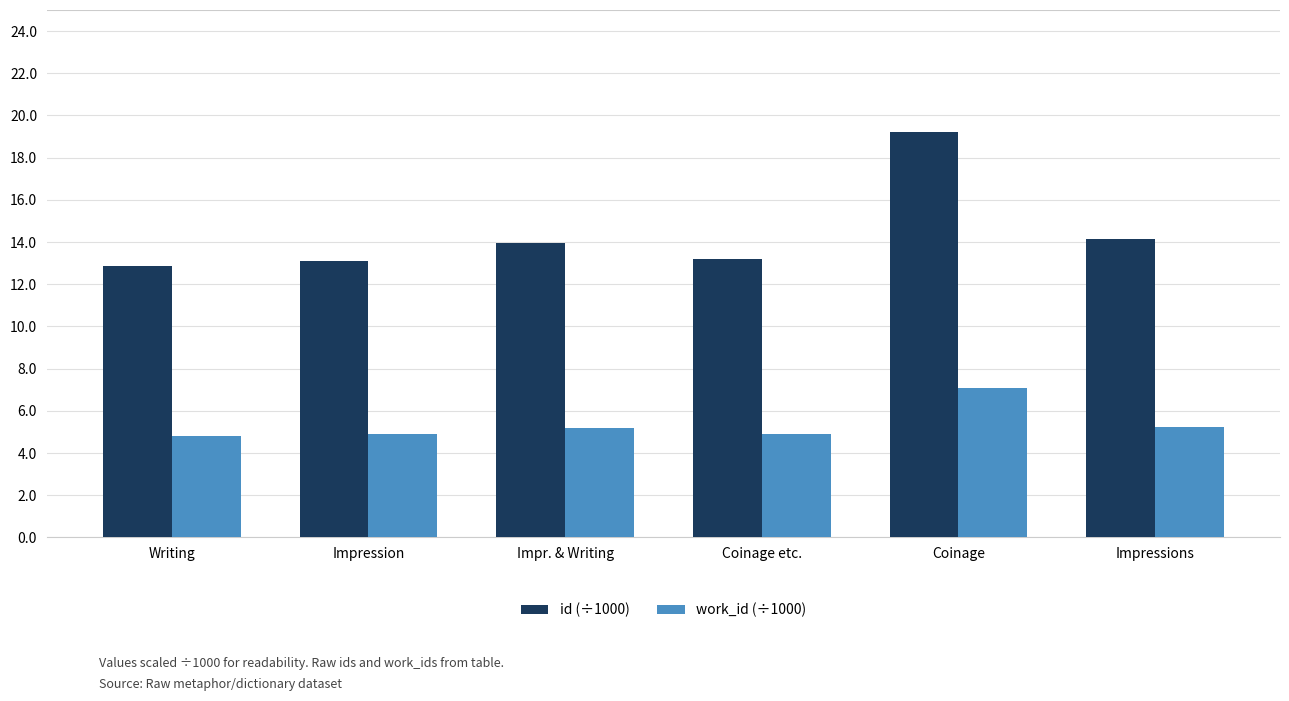

How many values in the id (÷1000) series exceed 13?

5